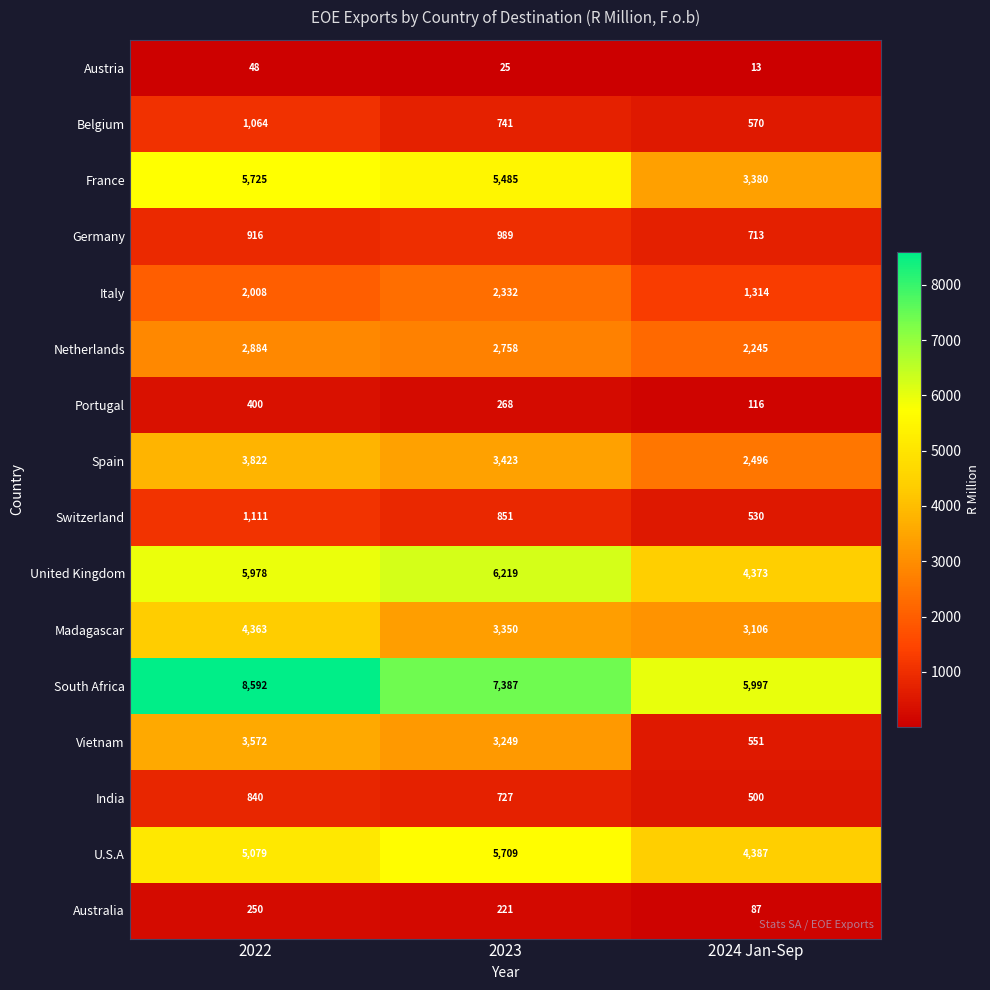

True or false: Switzerland has a value of 256 at 2024 Jan-Sep.

False